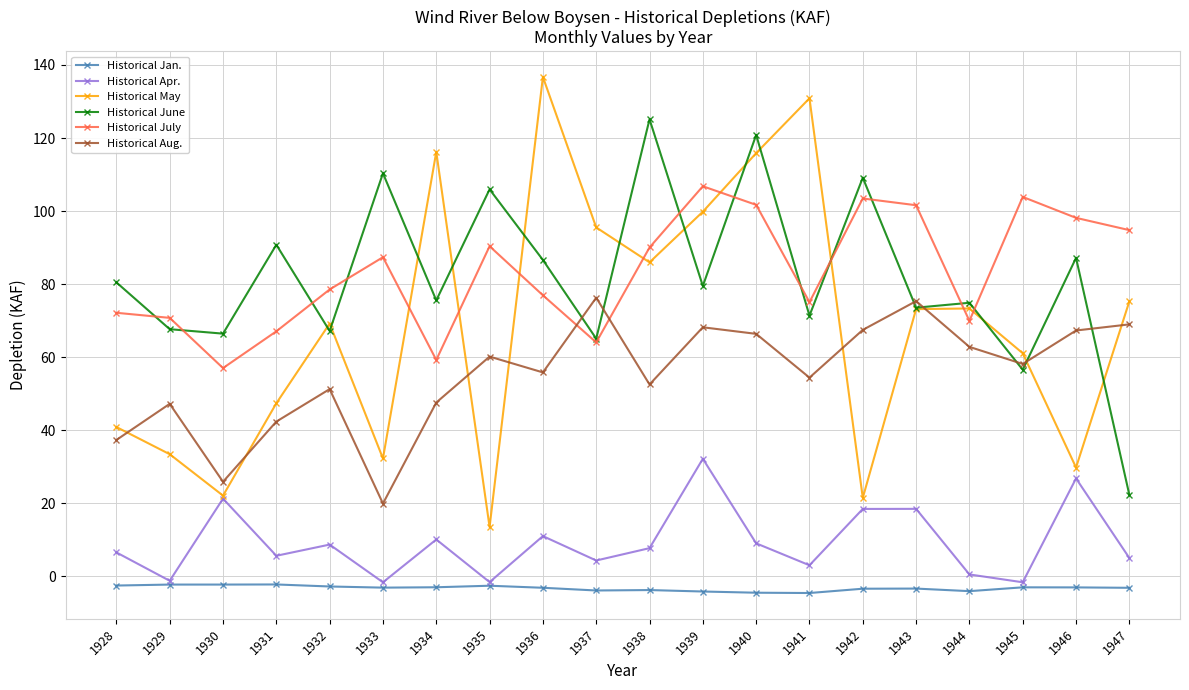

What is the total value across all series at 1943?

338.9